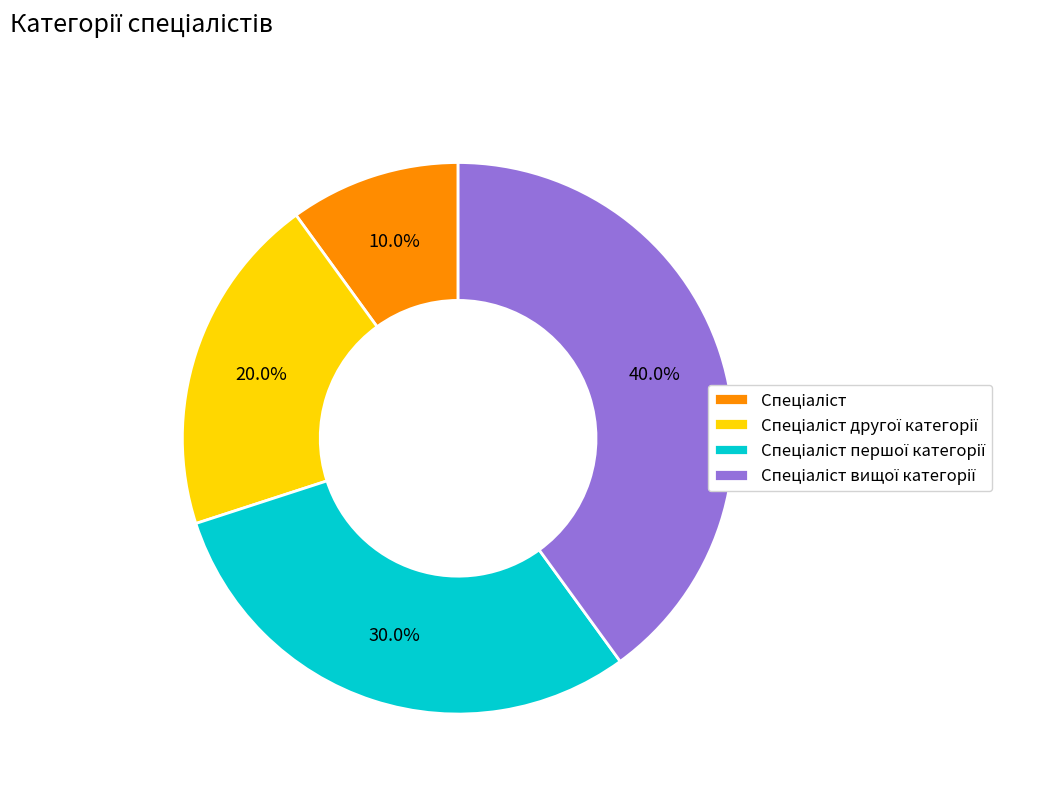

Count the number of slices in the pie.

4